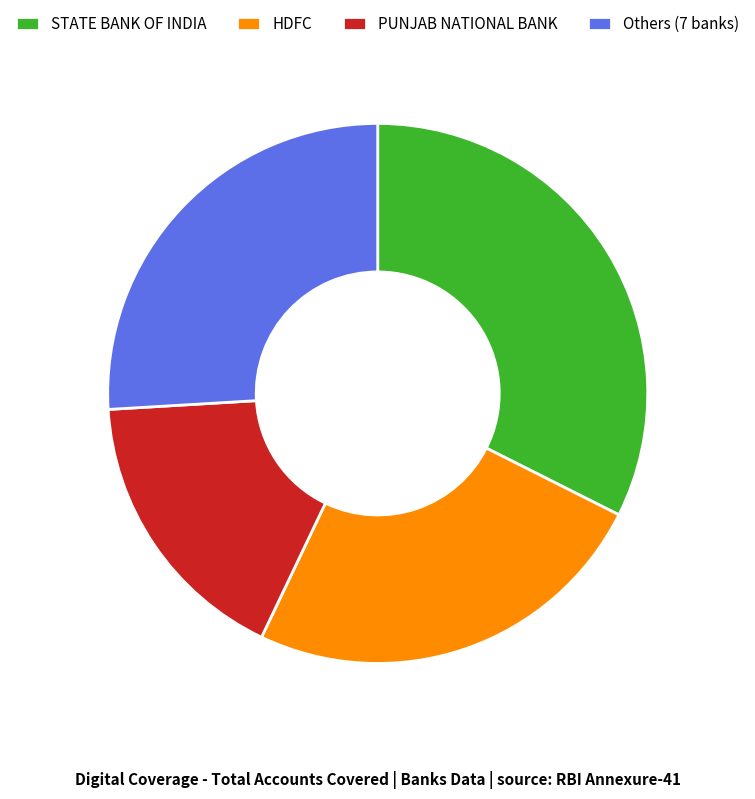

Is the sum of HDFC and STATE BANK OF INDIA greater than half?

Yes